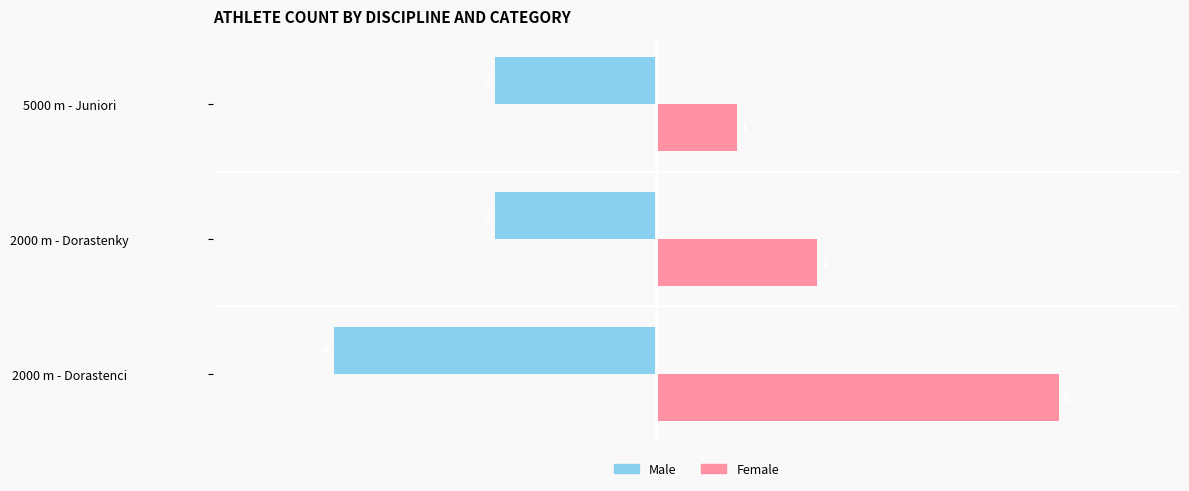

At which label is Female closest to 3?

2000 m - Dorastenky